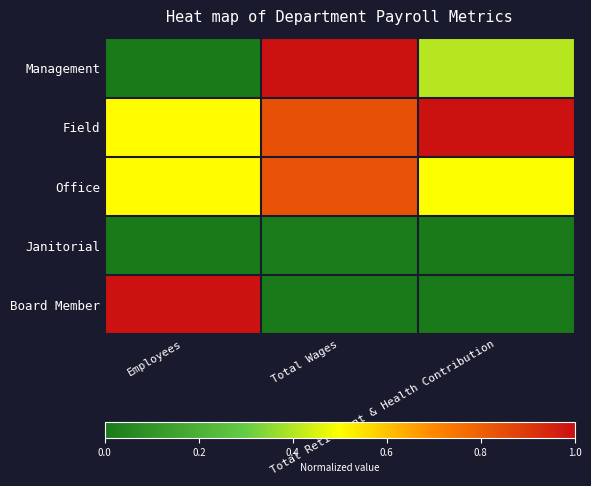

Reading left to right, list all the values displayed in this chart.

Management: Employees=0.0	Total Wages=1.0	Total Retirement & Health Contribution=0.4
Field: Employees=0.5	Total Wages=0.8	Total Retirement & Health Contribution=1.0
Office: Employees=0.5	Total Wages=0.8	Total Retirement & Health Contribution=0.5
Janitorial: Employees=0.0	Total Wages=0.0	Total Retirement & Health Contribution=0.0
Board Member: Employees=1.0	Total Wages=0.0	Total Retirement & Health Contribution=0.0